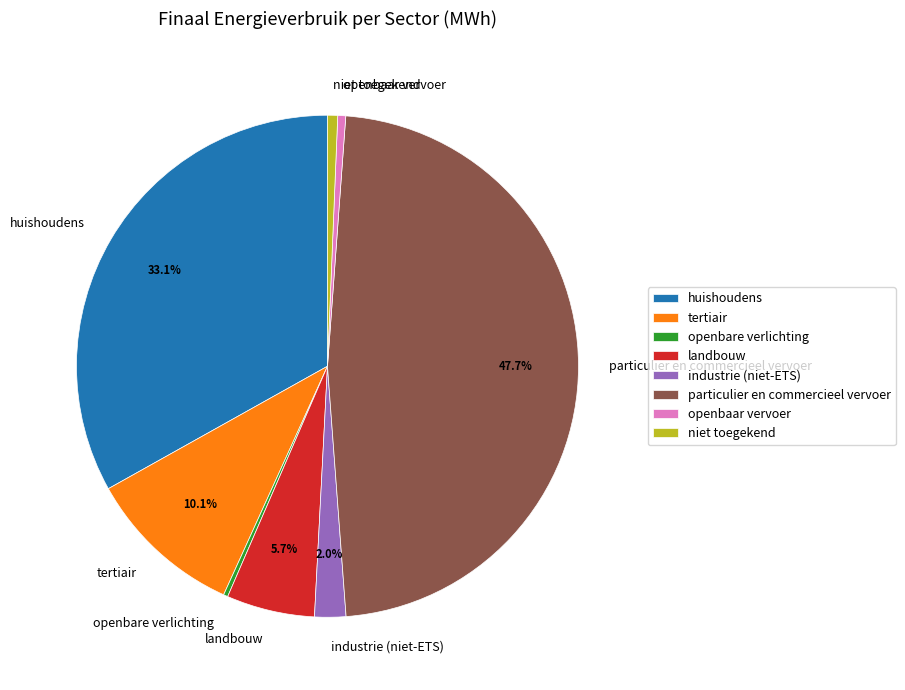

To the nearest percent, what is the difference between the largest and smallest slice percentages?

47%